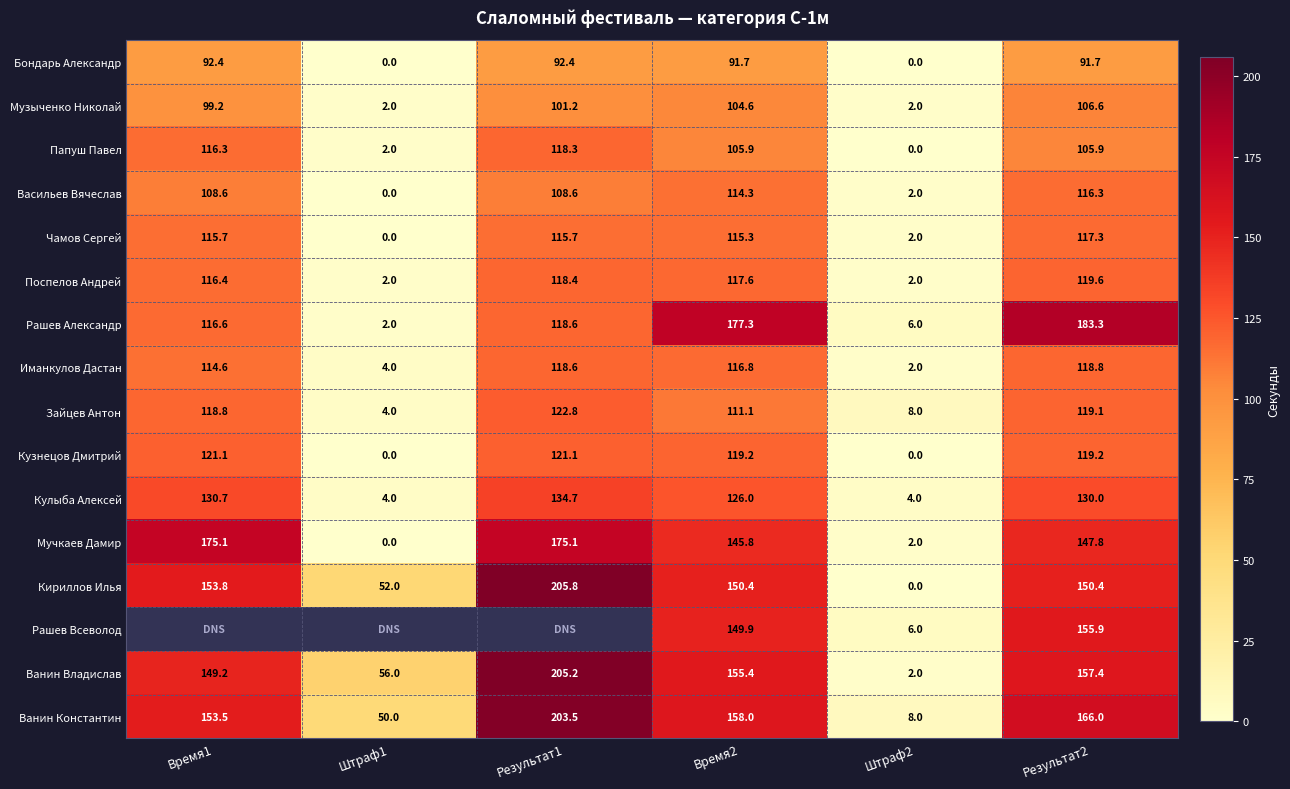

The value of Папуш Павел at Штраф2 is 0.0. True or false?

True